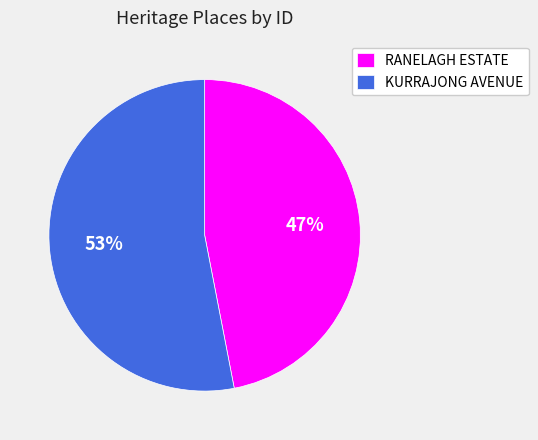

How many segments does this pie chart have?

2